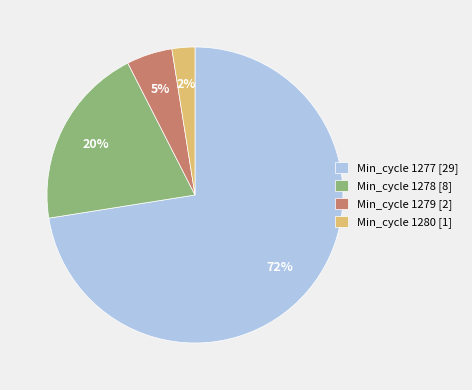

The Min_cycle 1280 [1] slice represents 2% of the pie. True or false?

True